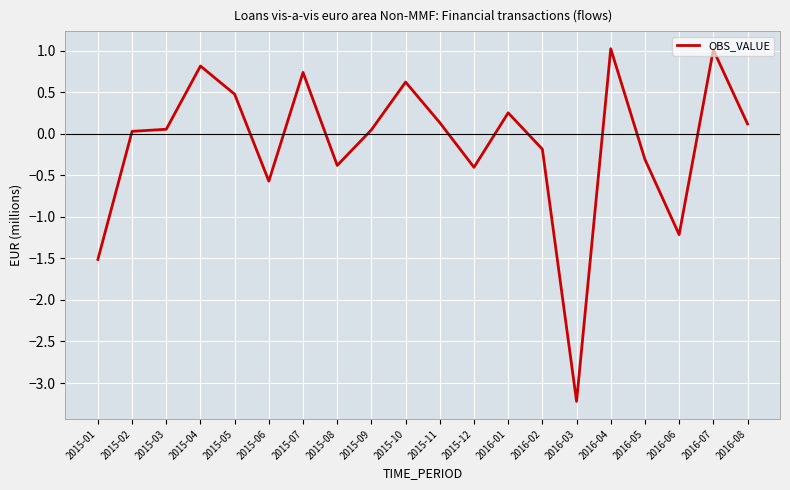

How many lines are shown in the chart?

1